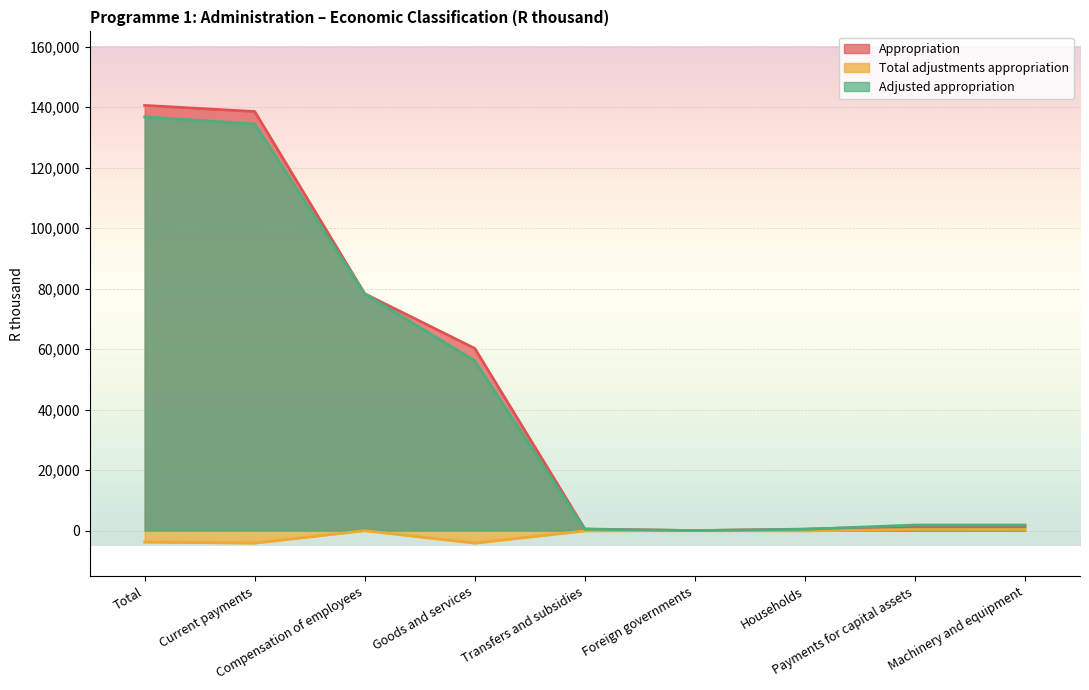

What position from the left is Goods and services?

4